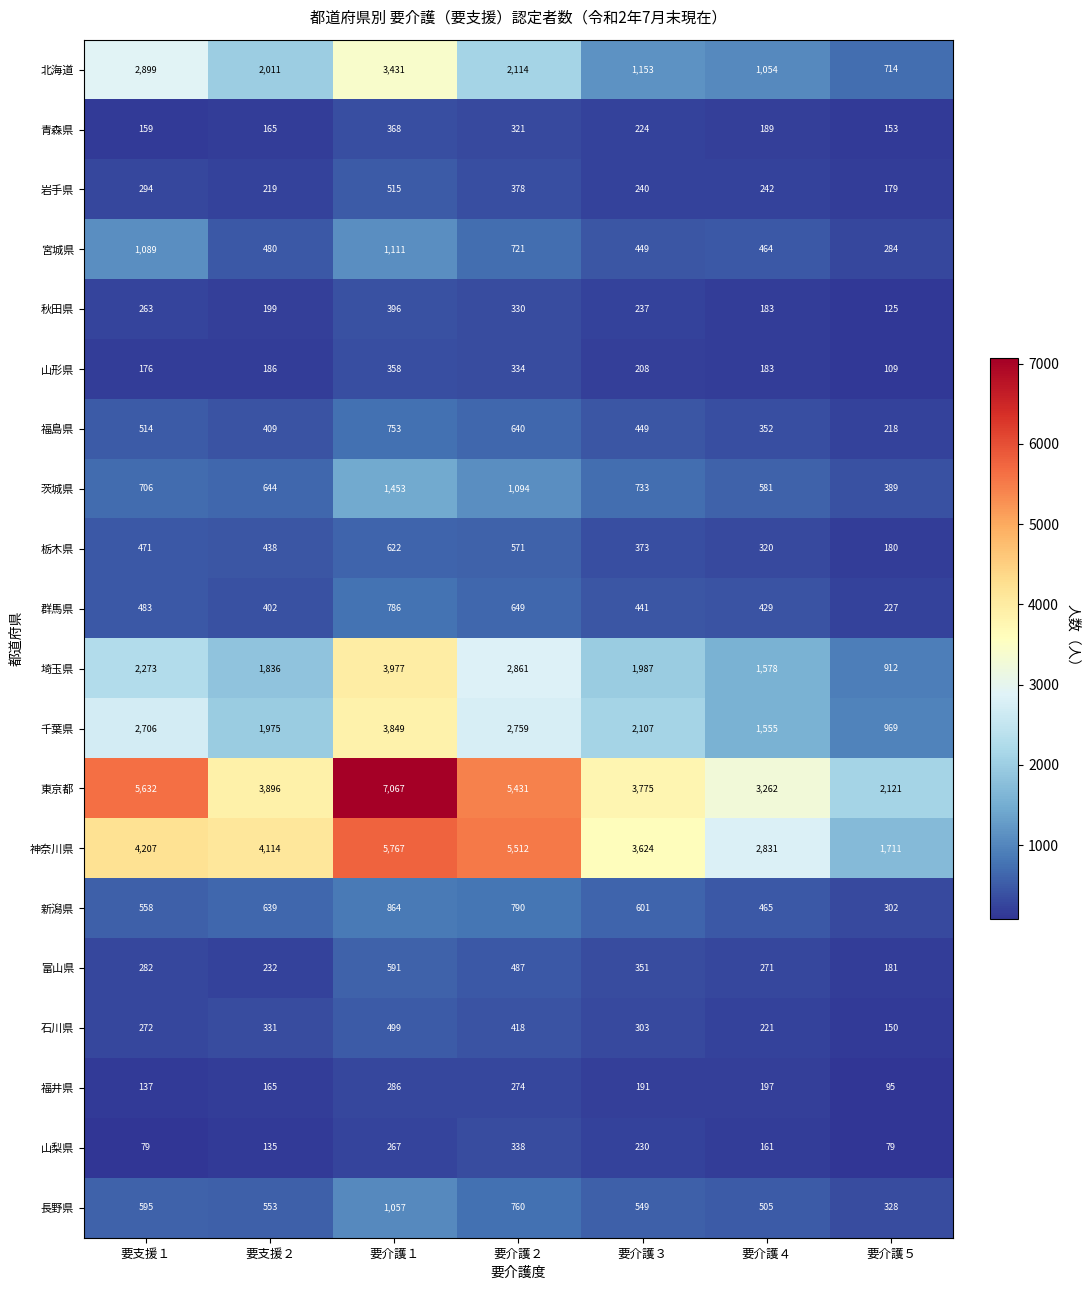

What is the difference between the maximum and second lowest values in the 千葉県 series?

2294